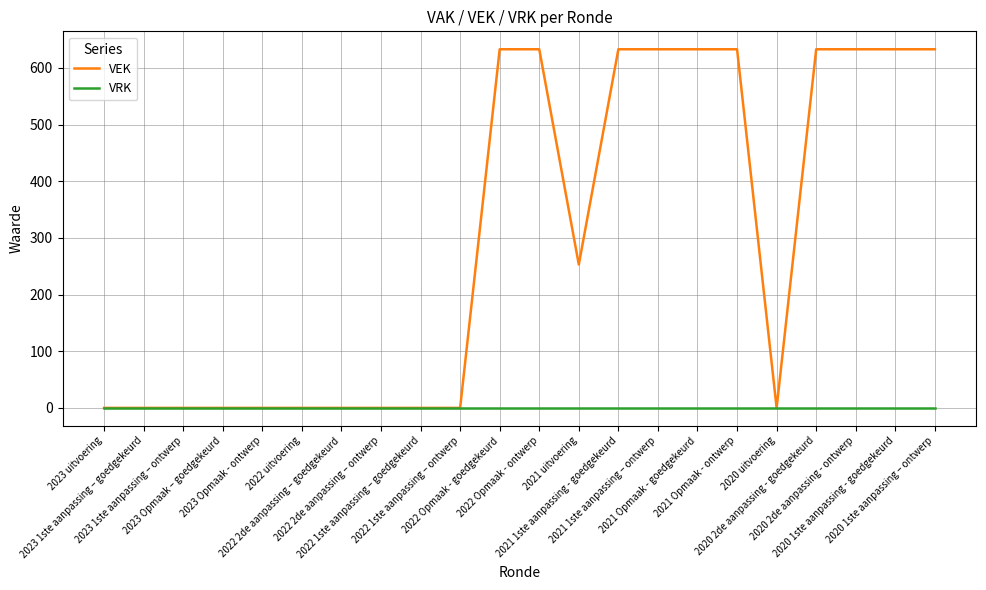

Reading left to right, extract all data points from this chart.

VEK: 0	0	0	0	0	0	0	0	0	0	633	633	253	633	633	633	633	0	633	633	633	633
VRK: 0	0	0	0	0	0	0	0	0	0	0	0	0	0	0	0	0	0	0	0	0	0